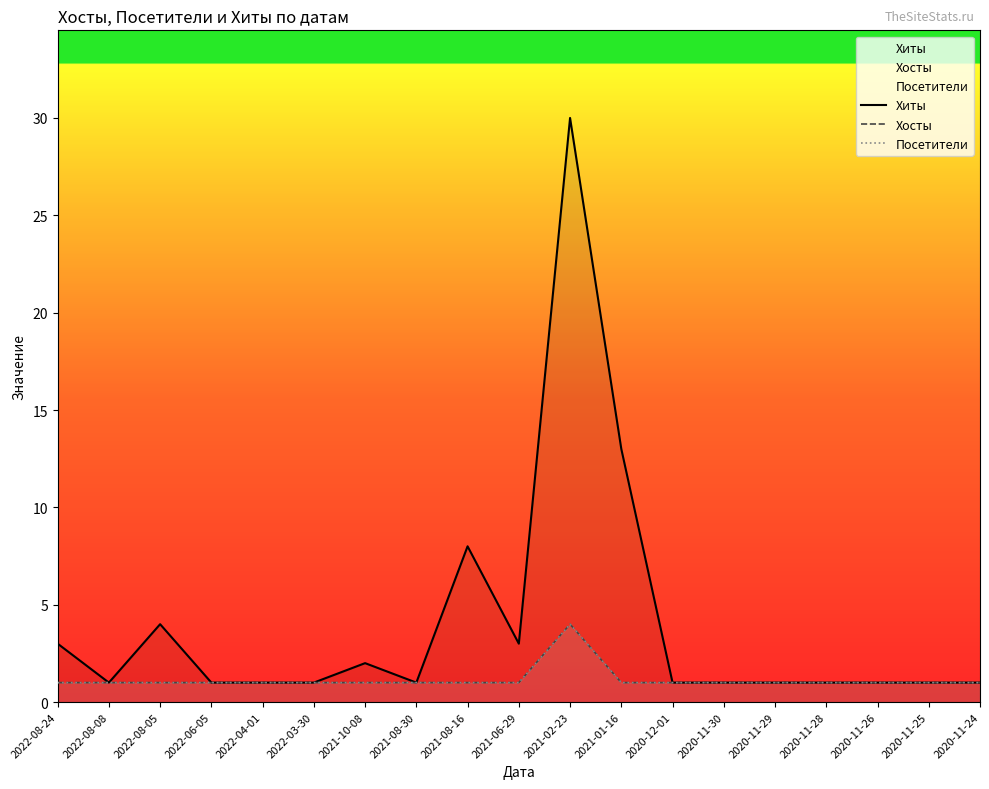

True or false: Хиты and Хосты cross at least once.

False